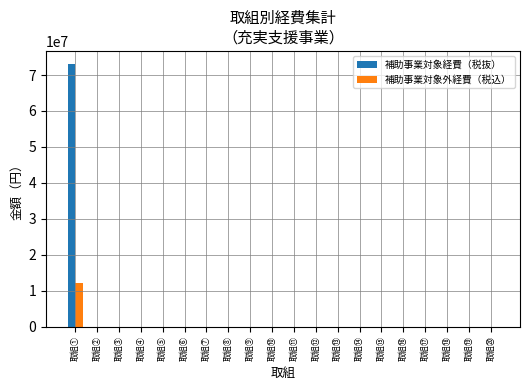

Which series has the largest range (max minus min)?

補助事業対象経費（税抜）